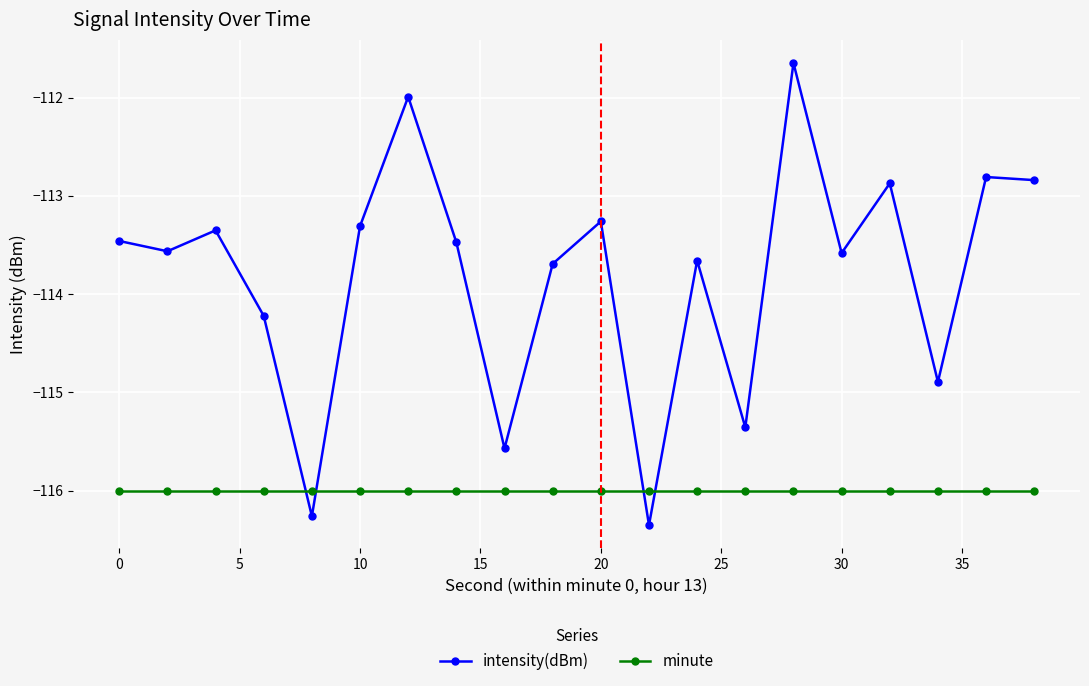

What is the average value of the intensity(dBm) series?

-113.8